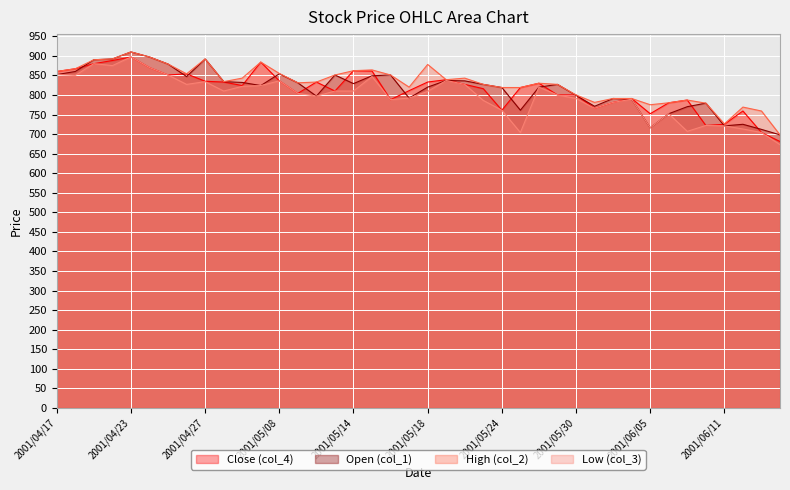

At which category is the sum across all series the highest?

2001/04/23